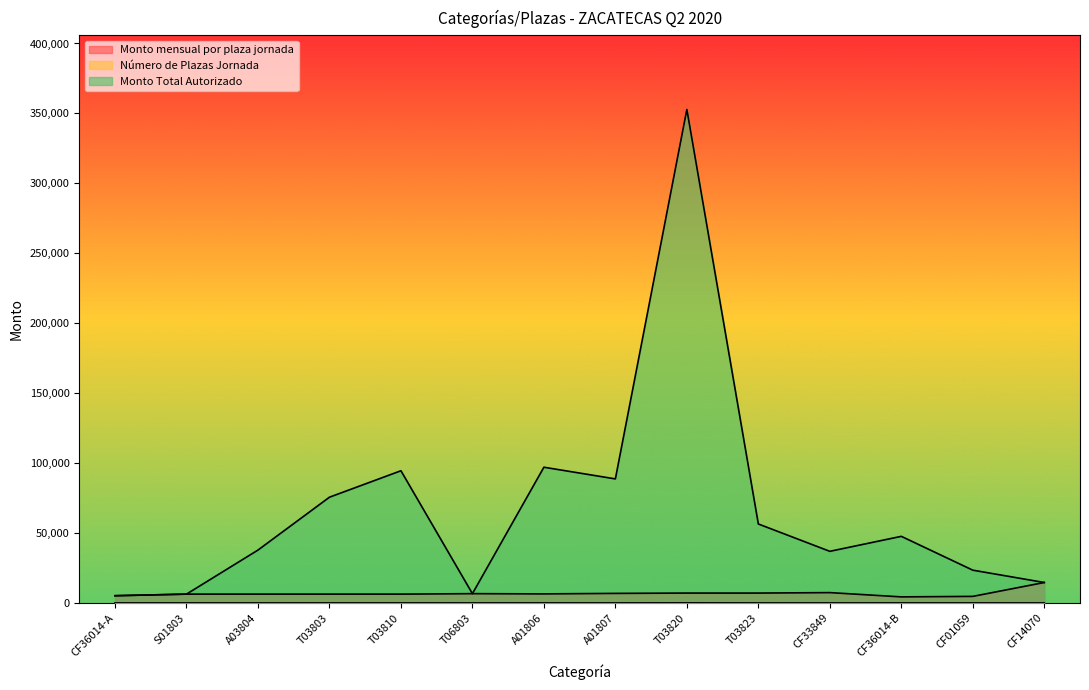

What is the difference between the maximum and minimum values in the Número de Plazas Jornada series?

49.0